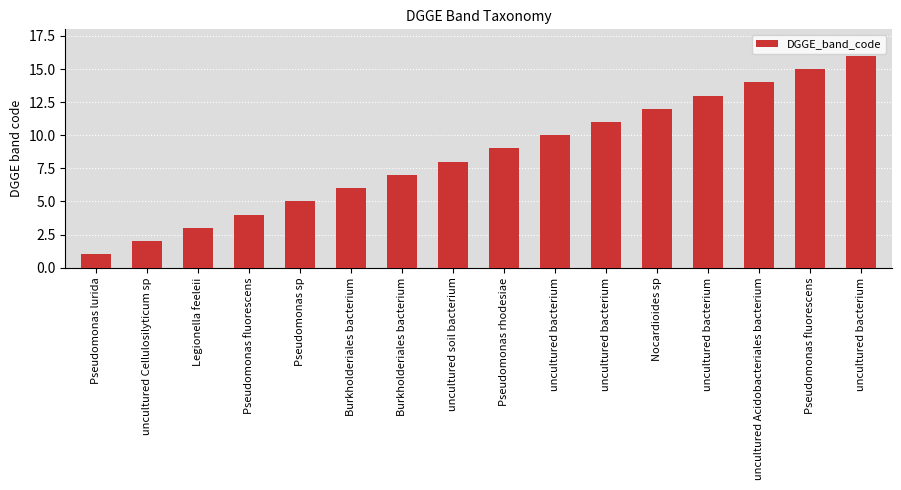

How many bars are there in total?

16